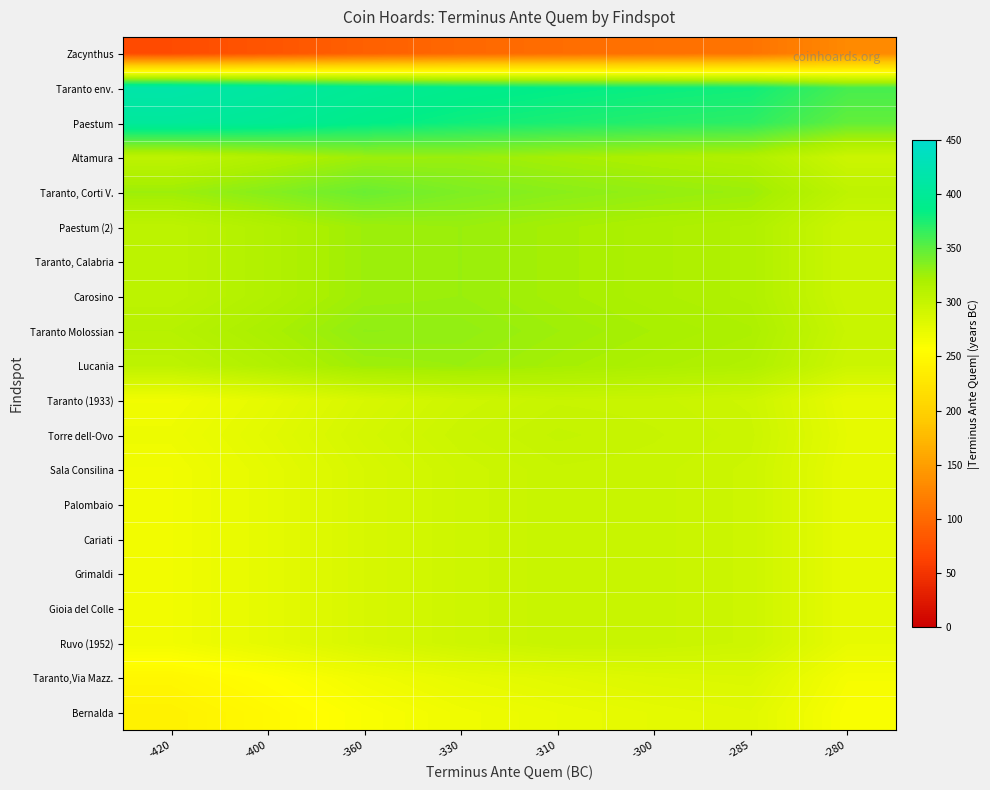

Reading left to right, transcribe all the data shown in this chart.

Zacynthus: -420=72.0	-400=81.0	-360=91.5	-330=99.0	-310=103.5	-300=107.2	-285=110.2	-280=130.5
Taranto env.: -420=417.0	-400=408.0	-360=397.5	-330=390.0	-310=385.5	-300=381.8	-285=378.8	-280=358.5
Paestum: -420=403.5	-400=397.5	-360=387.0	-330=379.5	-310=375.0	-300=371.2	-285=368.2	-280=348.0
Altamura: -420=306.0	-400=315.0	-360=325.5	-330=327.0	-310=322.5	-300=318.8	-285=315.8	-280=295.5
Taranto, Corti V.: -420=325.5	-400=334.5	-360=345.0	-330=337.5	-310=333.0	-300=329.2	-285=326.2	-280=306.0
Paestum (2): -420=306.0	-400=315.0	-360=325.5	-330=327.0	-310=322.5	-300=318.8	-285=315.8	-280=295.5
Taranto, Calabria: -420=306.0	-400=315.0	-360=325.5	-330=327.0	-310=322.5	-300=318.8	-285=315.8	-280=295.5
Carosino: -420=306.0	-400=315.0	-360=325.5	-330=327.0	-310=322.5	-300=318.8	-285=315.8	-280=295.5
Taranto Molossian: -420=311.2	-400=320.2	-360=330.7	-330=329.8	-310=325.3	-300=321.6	-285=318.6	-280=298.3
Lucania: -420=306.0	-400=315.0	-360=325.5	-330=327.0	-310=322.5	-300=318.8	-285=315.8	-280=295.5
Taranto (1933): -420=267.0	-400=276.0	-360=286.5	-330=294.0	-310=298.5	-300=297.8	-285=294.8	-280=274.5
Torre dell-Ovo: -420=269.6	-400=278.6	-360=289.1	-330=296.6	-310=301.1	-300=299.1	-285=296.1	-280=275.9
Sala Consilina: -420=267.0	-400=276.0	-360=286.5	-330=294.0	-310=298.5	-300=297.8	-285=294.8	-280=274.5
Palombaio: -420=267.0	-400=276.0	-360=286.5	-330=294.0	-310=298.5	-300=297.8	-285=294.8	-280=274.5
Cariati: -420=267.0	-400=276.0	-360=286.5	-330=294.0	-310=298.5	-300=297.8	-285=294.8	-280=274.5
Grimaldi: -420=267.0	-400=276.0	-360=286.5	-330=294.0	-310=298.5	-300=297.8	-285=294.8	-280=274.5
Gioia del Colle: -420=267.0	-400=276.0	-360=286.5	-330=294.0	-310=298.5	-300=297.8	-285=294.8	-280=274.5
Ruvo (1952): -420=267.0	-400=276.0	-360=286.5	-330=294.0	-310=298.5	-300=297.8	-285=294.8	-280=274.5
Taranto,Via Mazz.: -420=247.5	-400=256.5	-360=267.0	-330=274.5	-310=279.0	-300=282.8	-285=284.2	-280=264.0
Bernalda: -420=241.0	-400=250.0	-360=260.5	-330=268.0	-310=272.5	-300=276.2	-285=279.2	-280=260.5